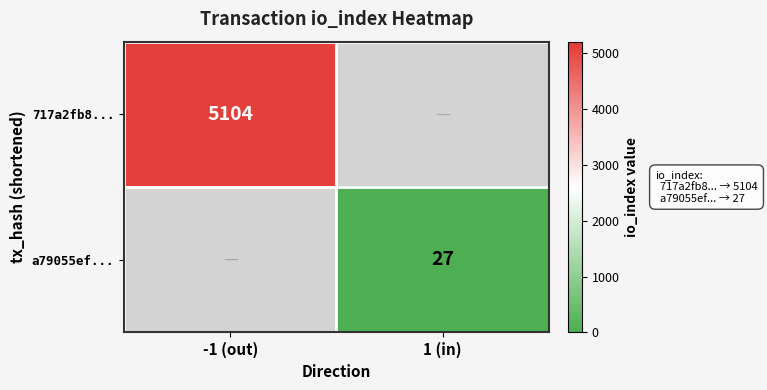

The 717a2fb8... series shows 5104 at -1 (out). True or false?

True